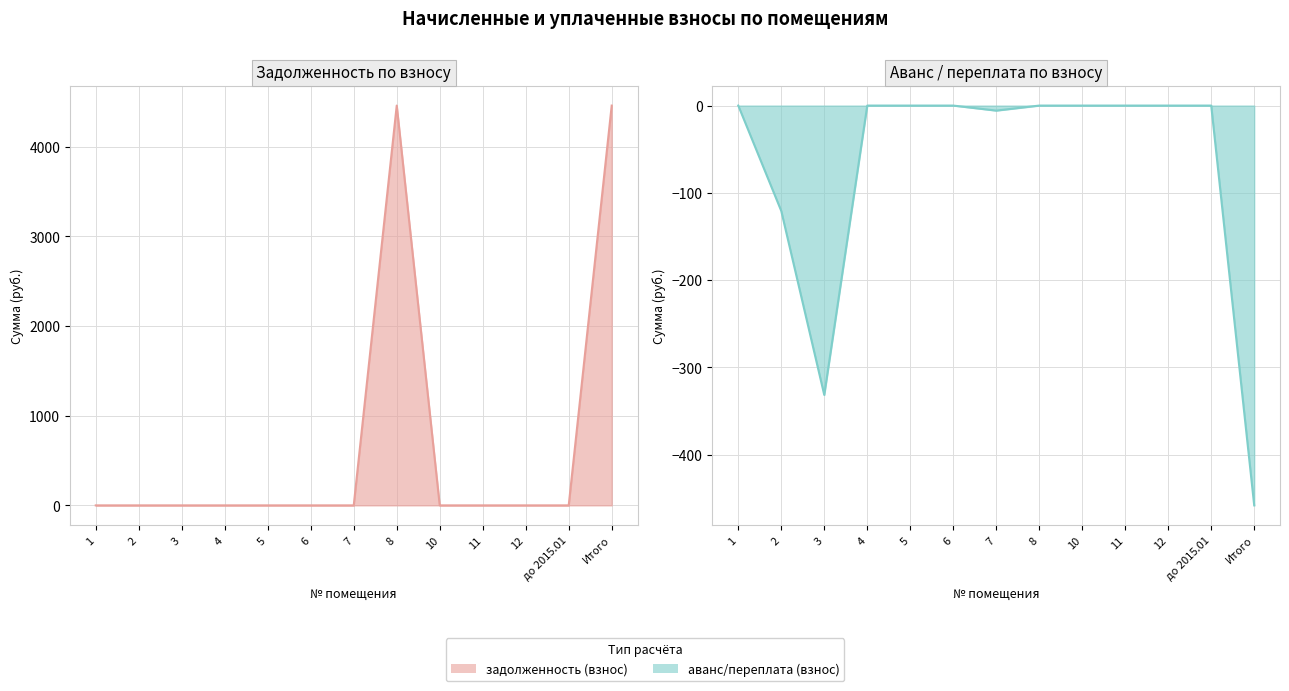

True or false: аванс/переплата (взнос) and задолженность (взнос) cross at least once.

False